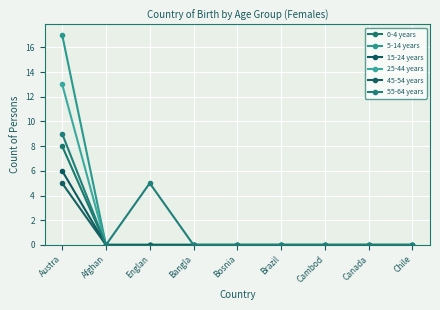

List the labels in order of 0-4 years value, smallest first.

Afghan, Englan, Bangla, Bosnia, Brazil, Cambod, Canada, Chile, Austra